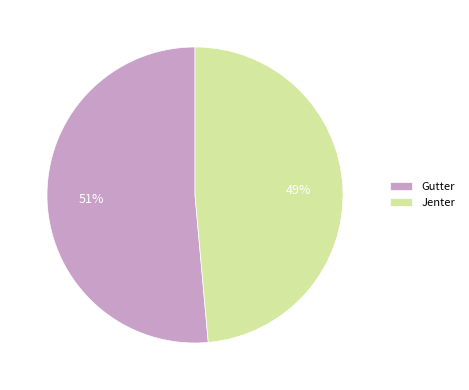

Which slice is the largest?

Gutter